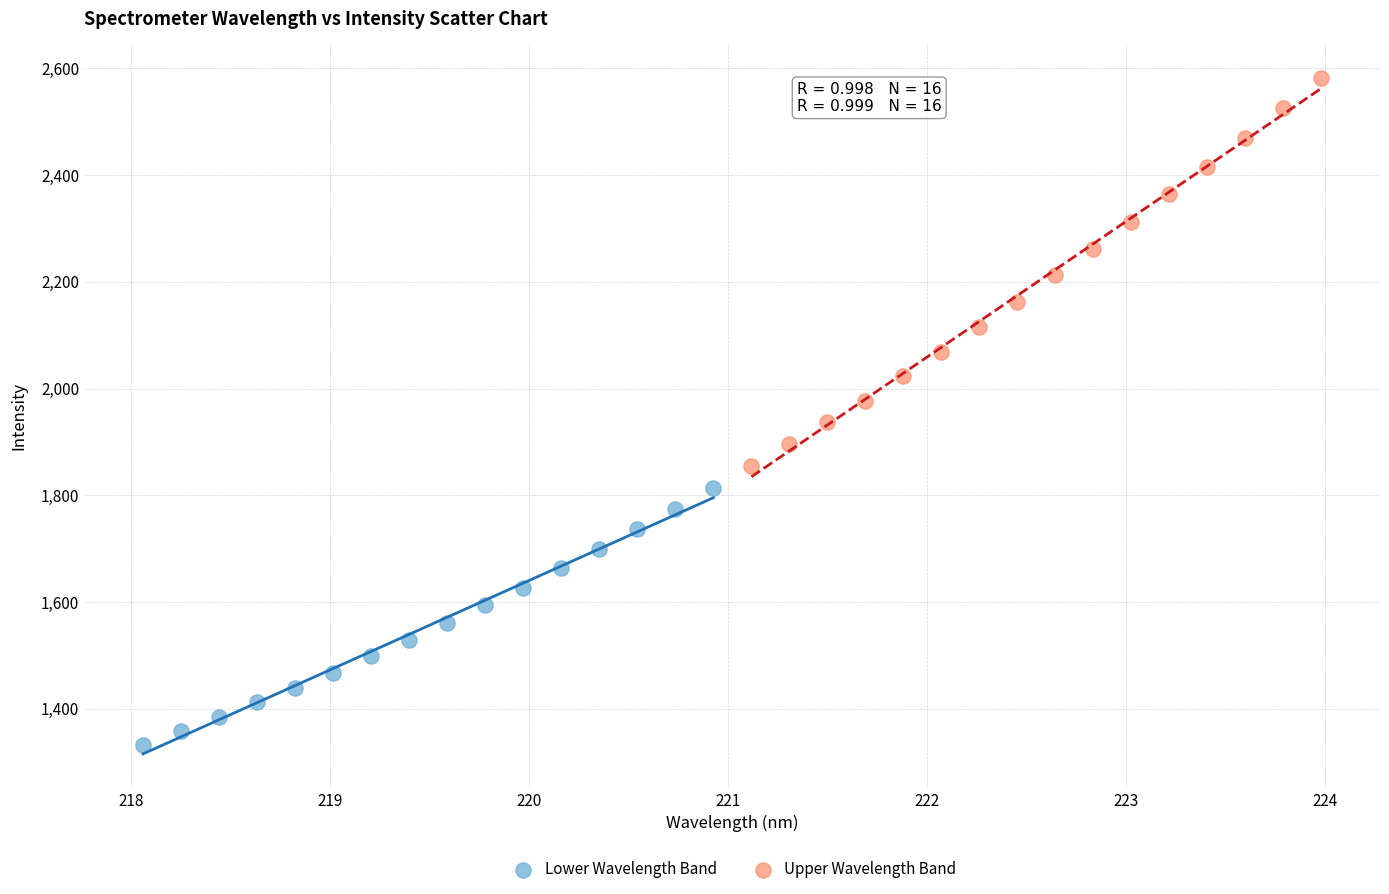

What are all the series names shown in the legend?

Lower Wavelength Band, Upper Wavelength Band